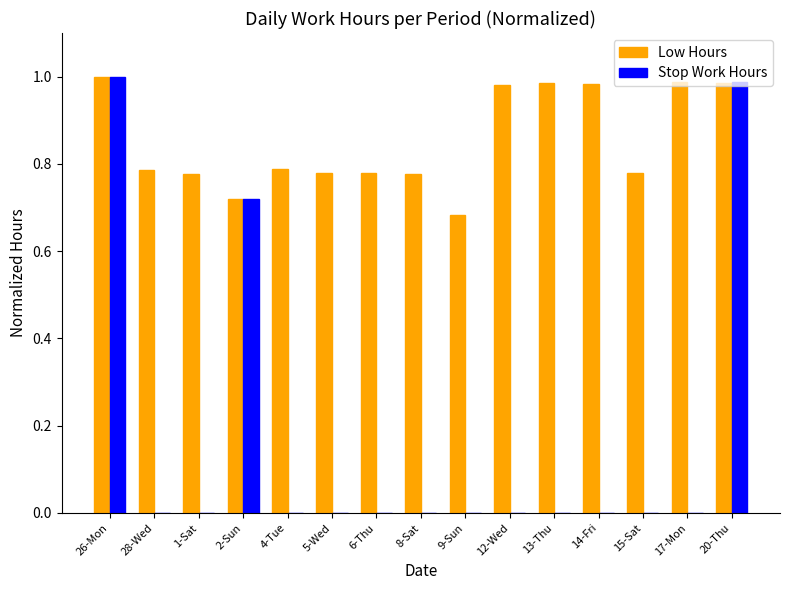

Which series changed the most between 4-Tue and 14-Fri?

Low Hours